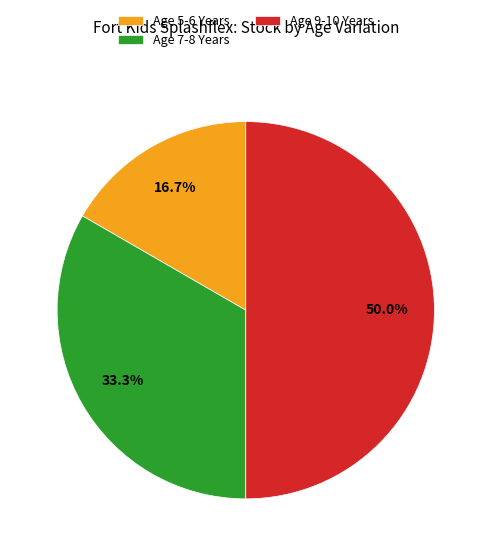

What percentage is NOT represented by Age 9-10 Years?

50.0%